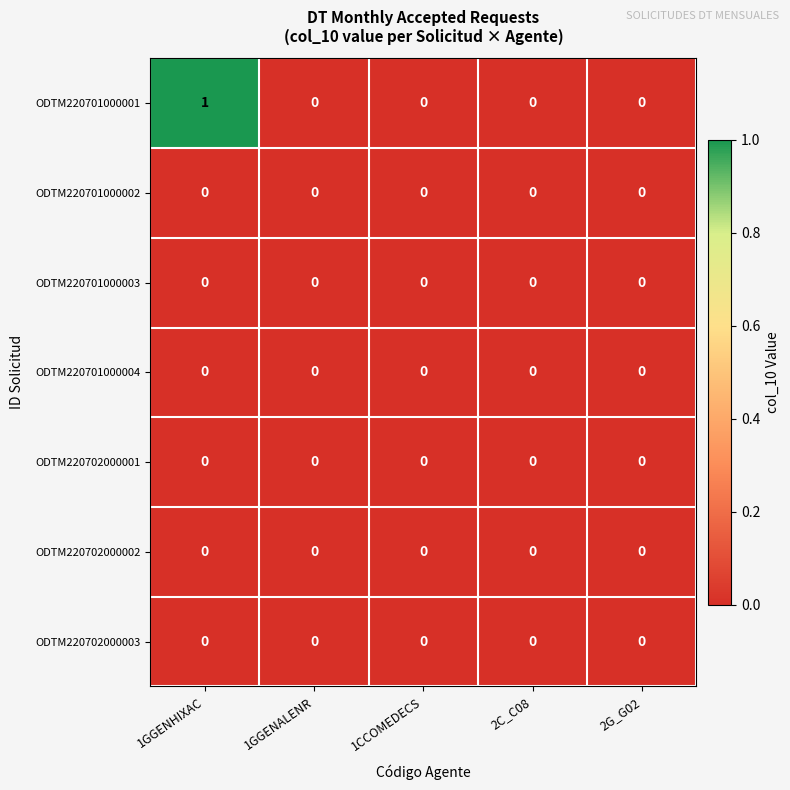

Which label corresponds to the largest value in the chart?

1GGENHIXAC